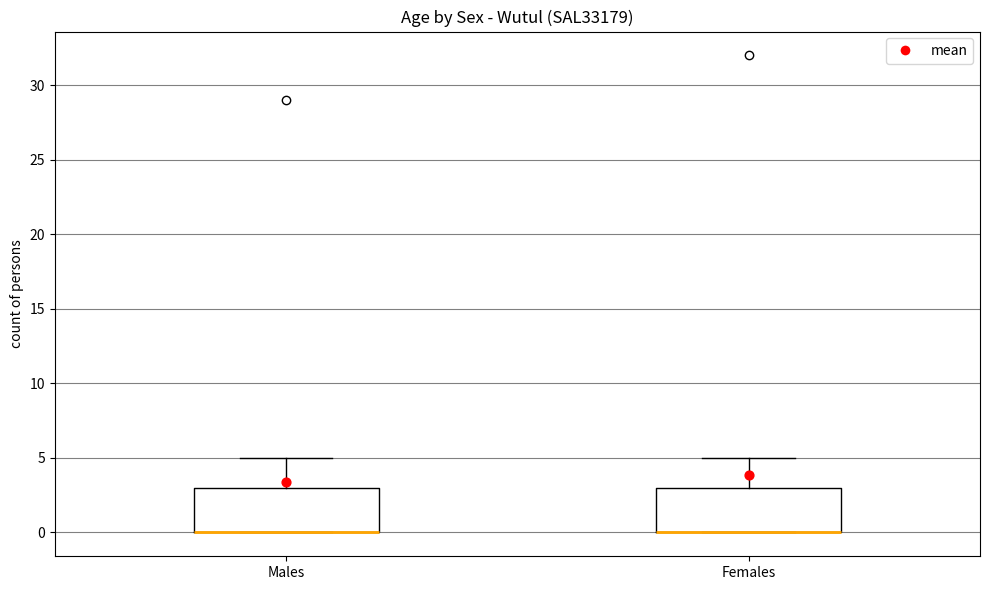

Reading left to right, transcribe this box plot: for each box, give where its median line is, the range the box spans, and where its two whiskers end, as read against the y-axis. The values are not printed on the chart, so give them approximately, as read against the axis.

Males: median 0 (drawn on the box's lower edge), box 0 to 3, whiskers 0 to 5
Females: median 0 (drawn on the box's lower edge), box 0 to 3, whiskers 0 to 5